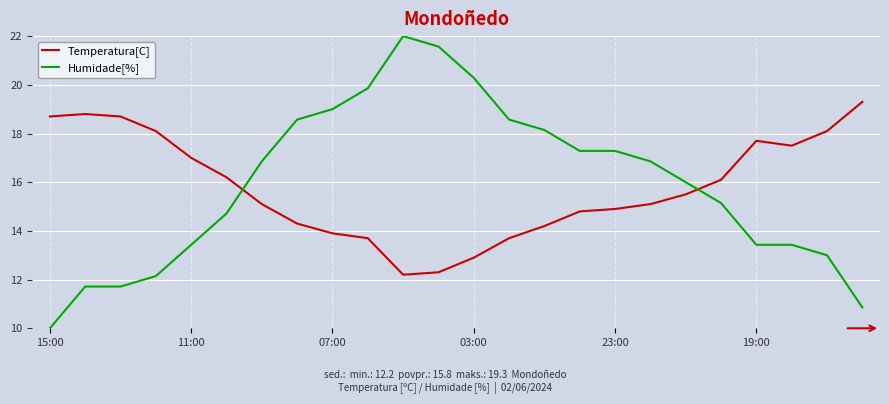

Reading left to right, list all the values displayed in this chart.

Temperatura[C]: 18.7	18.8	18.7	18.1	17.0	16.2	15.1	14.3	13.9	13.7	12.2	12.3	12.9	13.7	14.2	14.8	14.9	15.1	15.5	16.1	17.7	17.5	18.1	19.3
Humidade[%]: 10.0	11.7	11.7	12.1	13.4	14.7	16.9	18.6	19.0	19.9	22.0	21.6	20.3	18.6	18.1	17.3	17.3	16.9	16.0	15.1	13.4	13.4	13.0	10.9